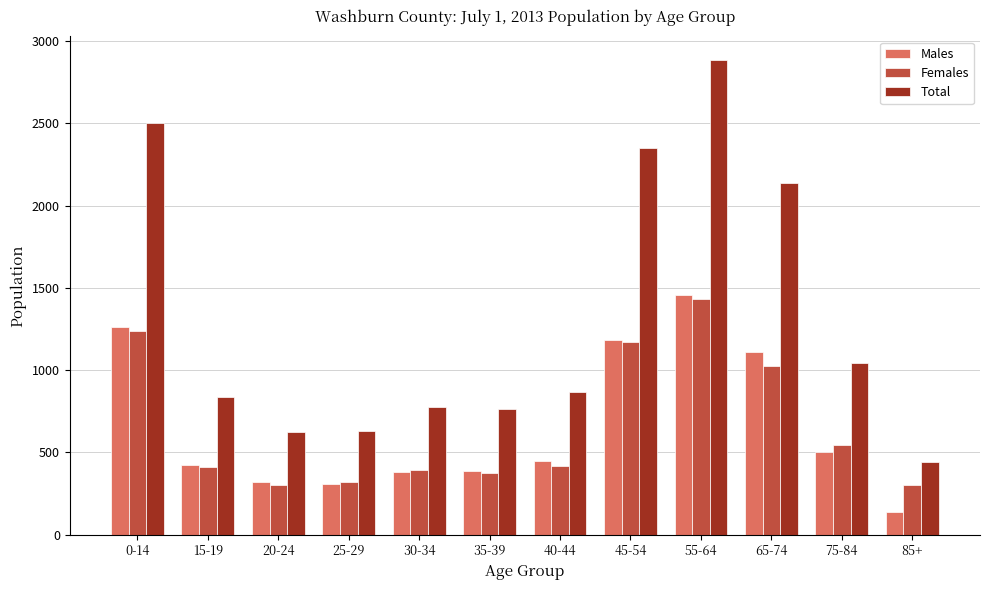

Which series has the largest range (max minus min)?

Total